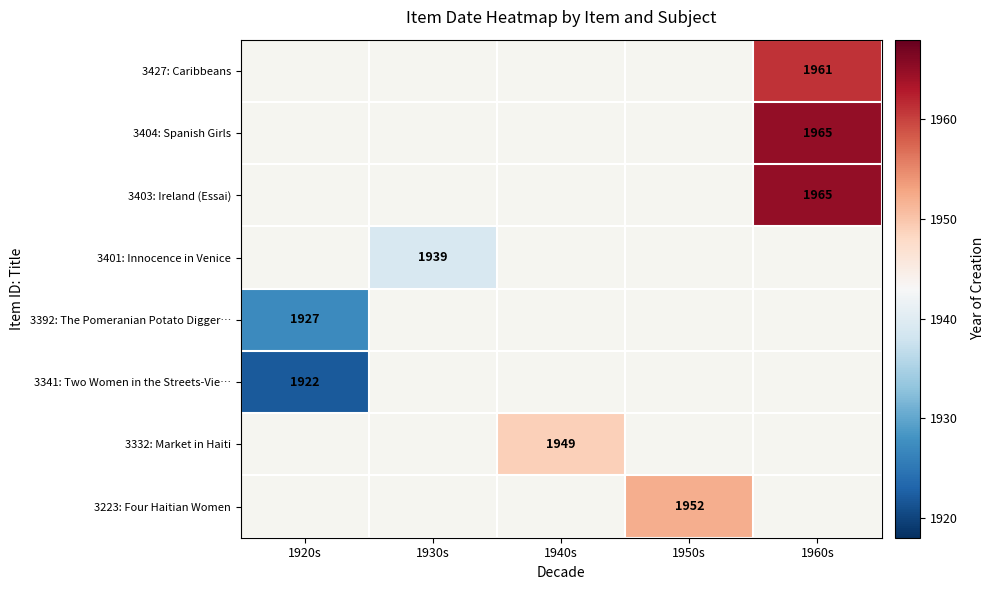

The 3427: Caribbeans series shows 720 at 1960s. True or false?

False